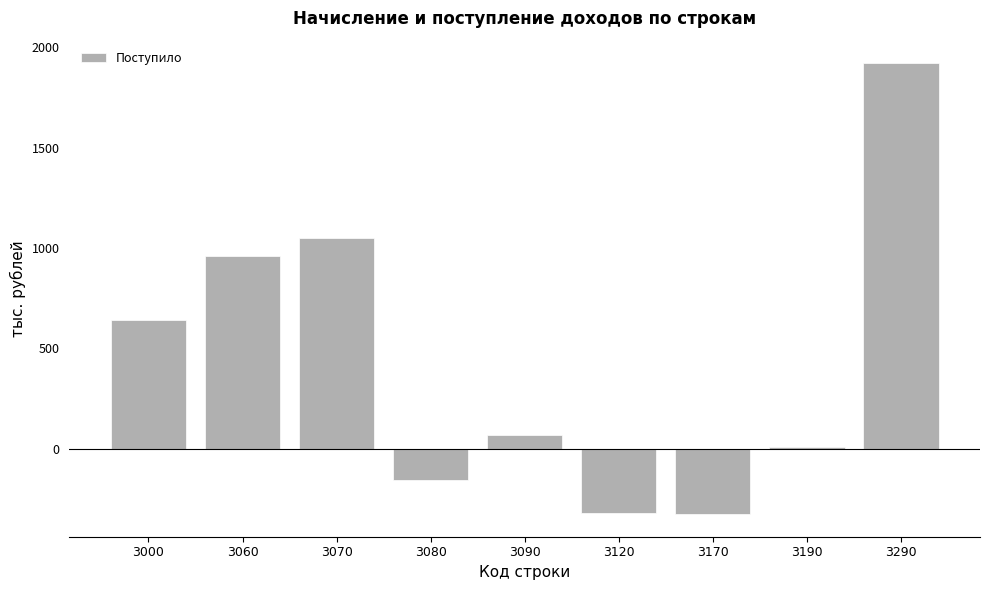

True or false: the data shows 1047 at 3070.

True